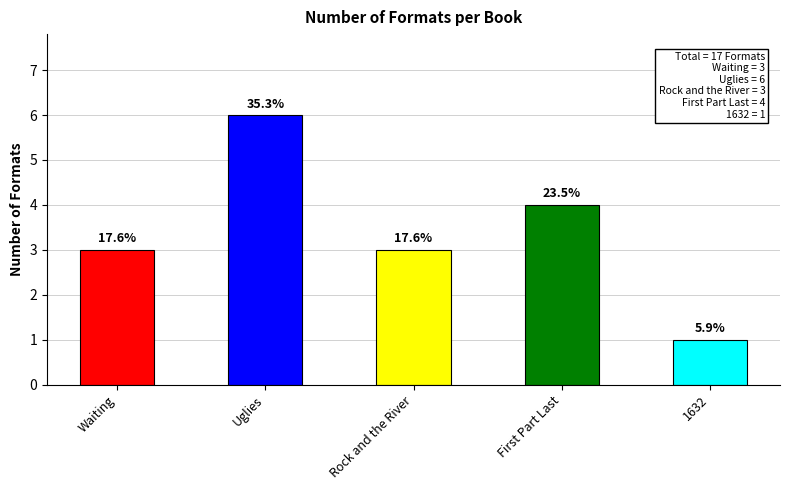

Approximately how many times larger is the value at Rock and the River compared to 1632?

3.0